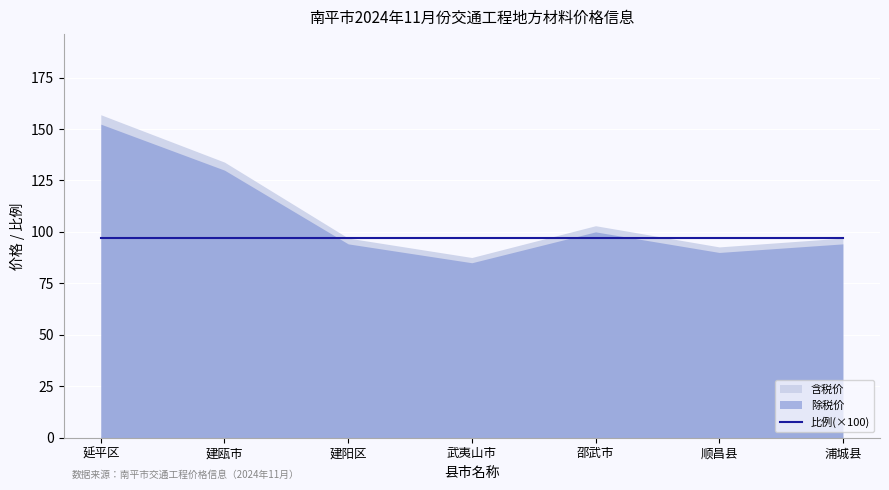

Which series has the largest total across all categories?

含税价